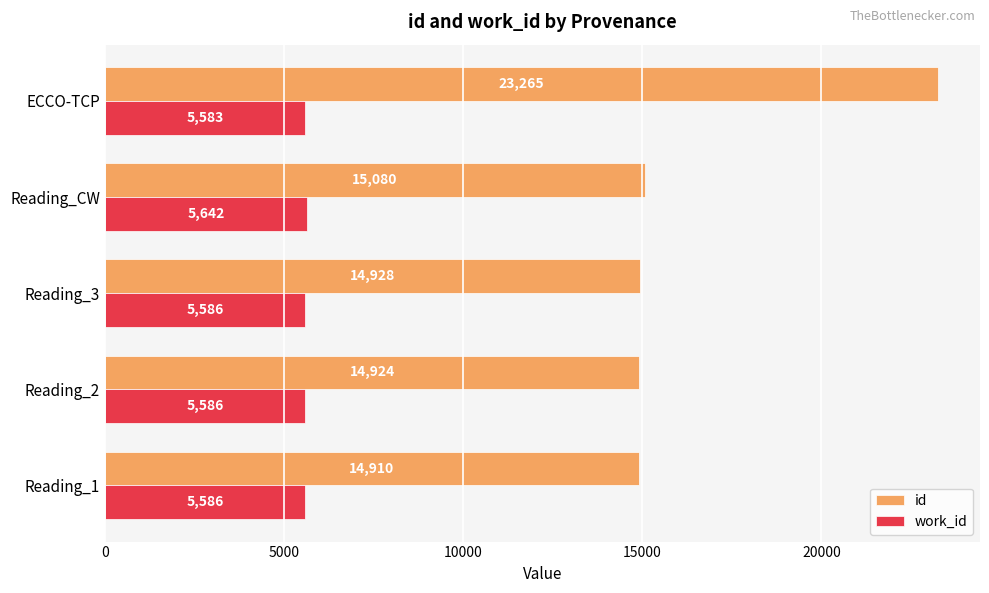

List the series in order of their peak value, lowest first.

work_id, id